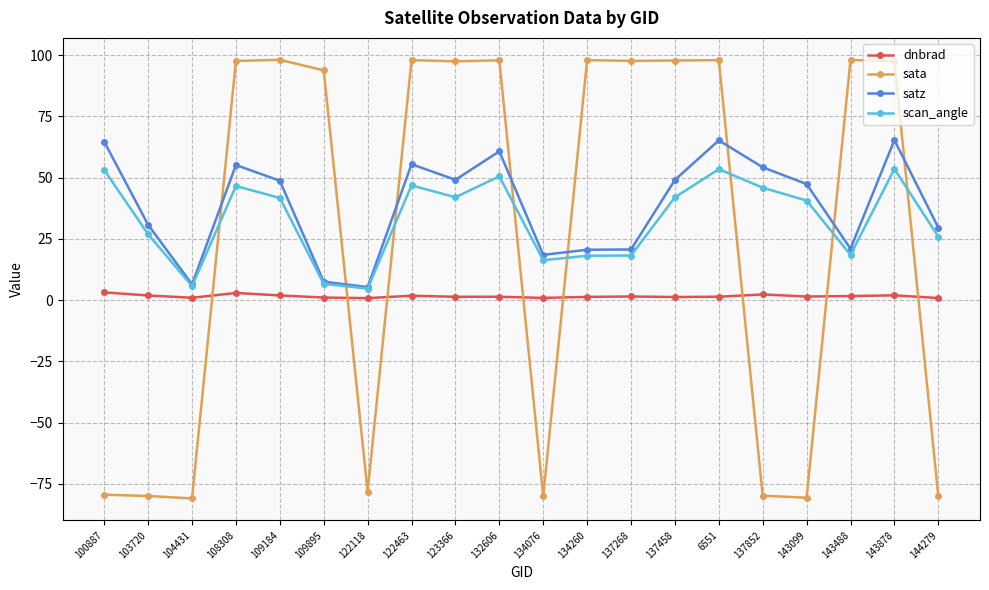

How many intersections are there between dnbrad and sata?

8